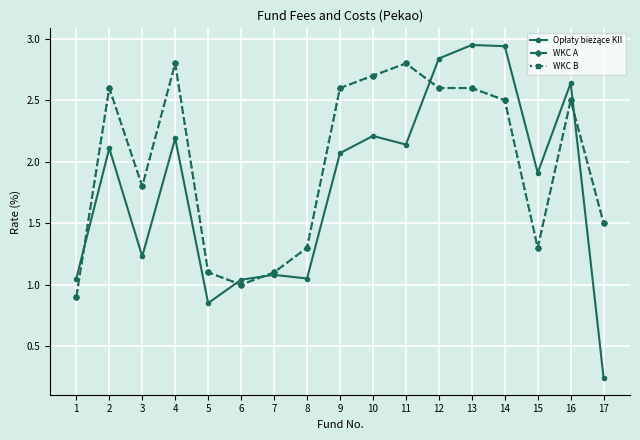

True or false: WKC B and WKC A cross at least once.

False